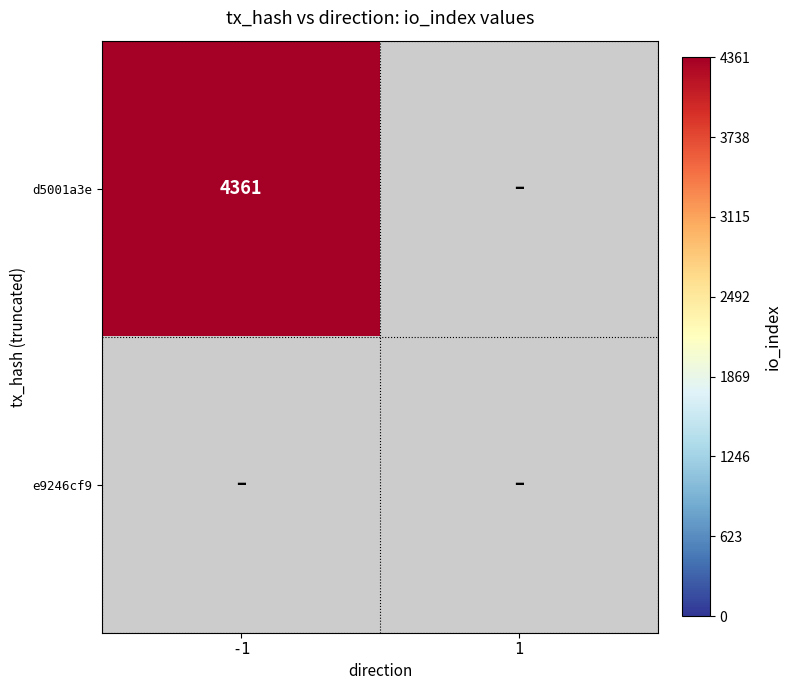

Is the value of d5001a3e at -1 greater than the value of e9246cf9 at -1?

Yes